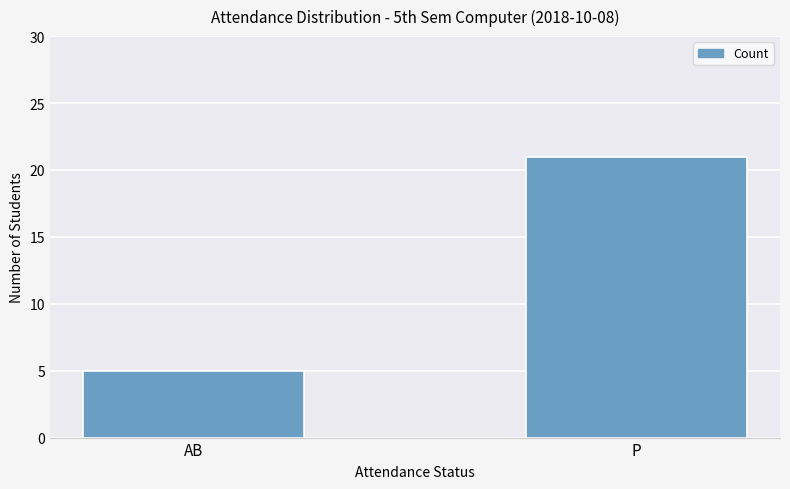

What is the value of the 2nd bar from the left?

21